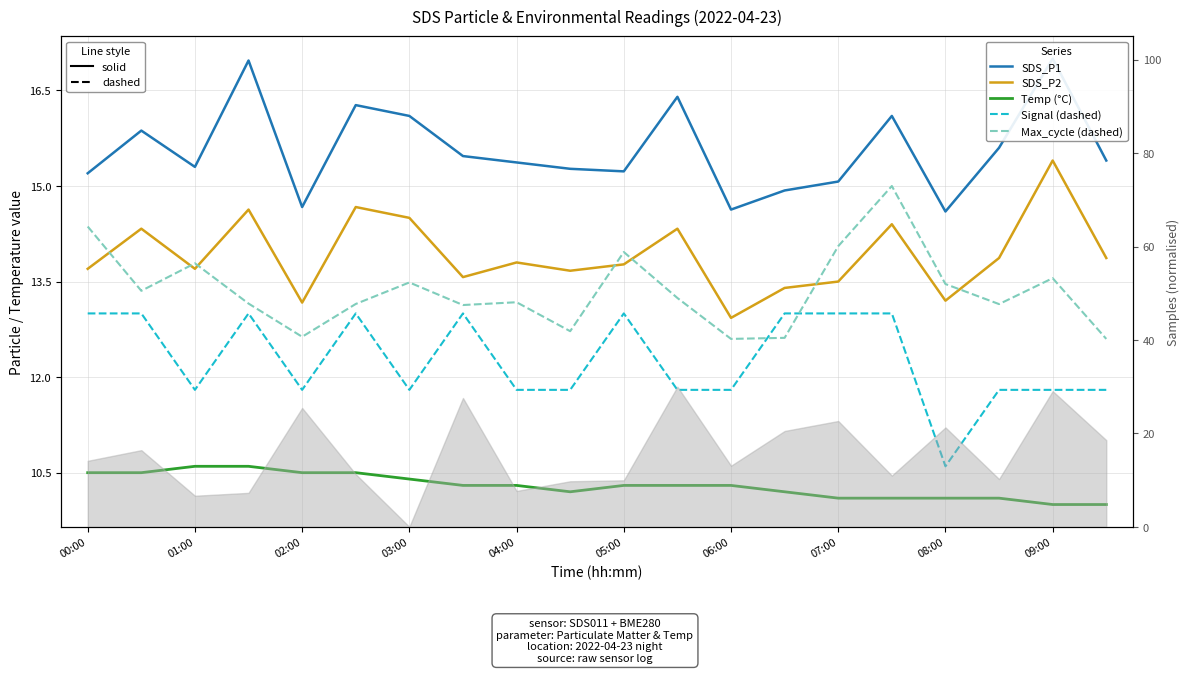

What is the difference between the second highest and second lowest values in the SDS_P2 series?

1.5